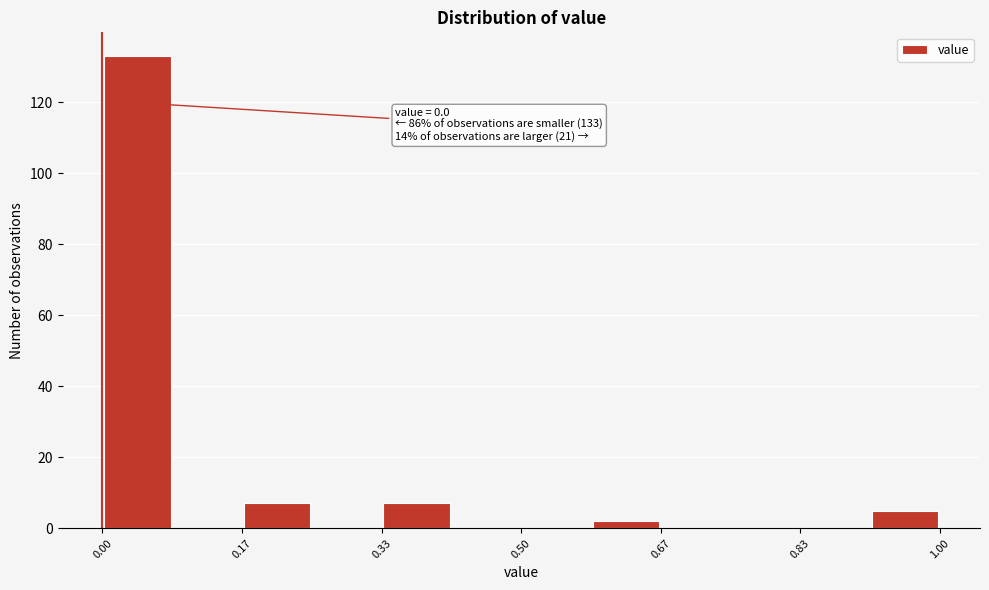

Over which range of the x-axis is the bar tallest?

0.00 to 0.08